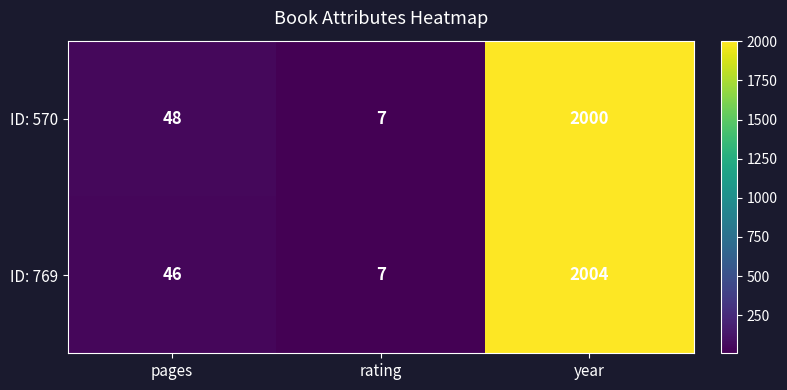

Reading left to right, list all the values displayed in this chart.

ID: 570: 48	7	2000
ID: 769: 46	7	2004